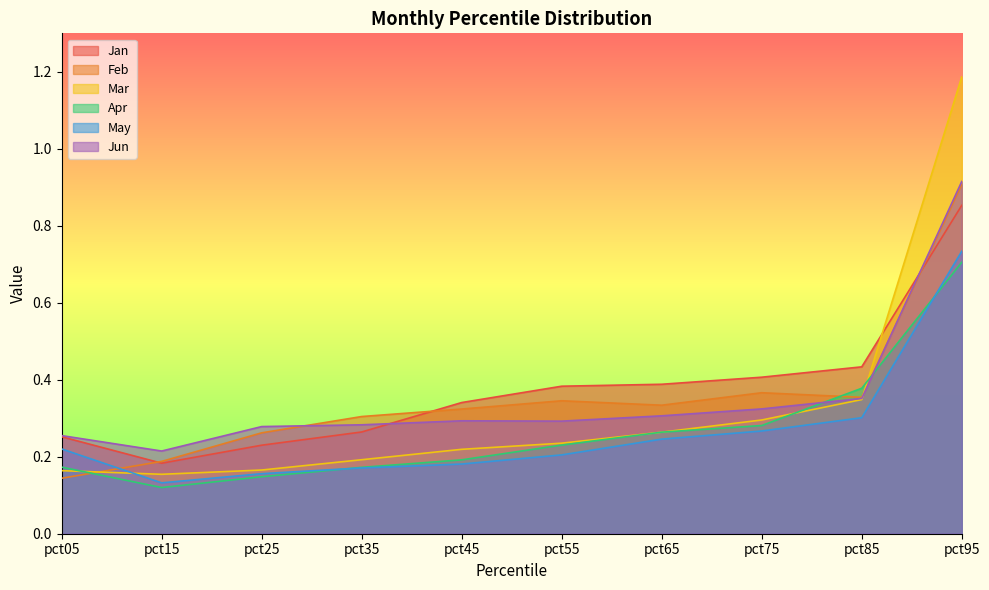

Is it true that May equals 0.2 at pct45?

True